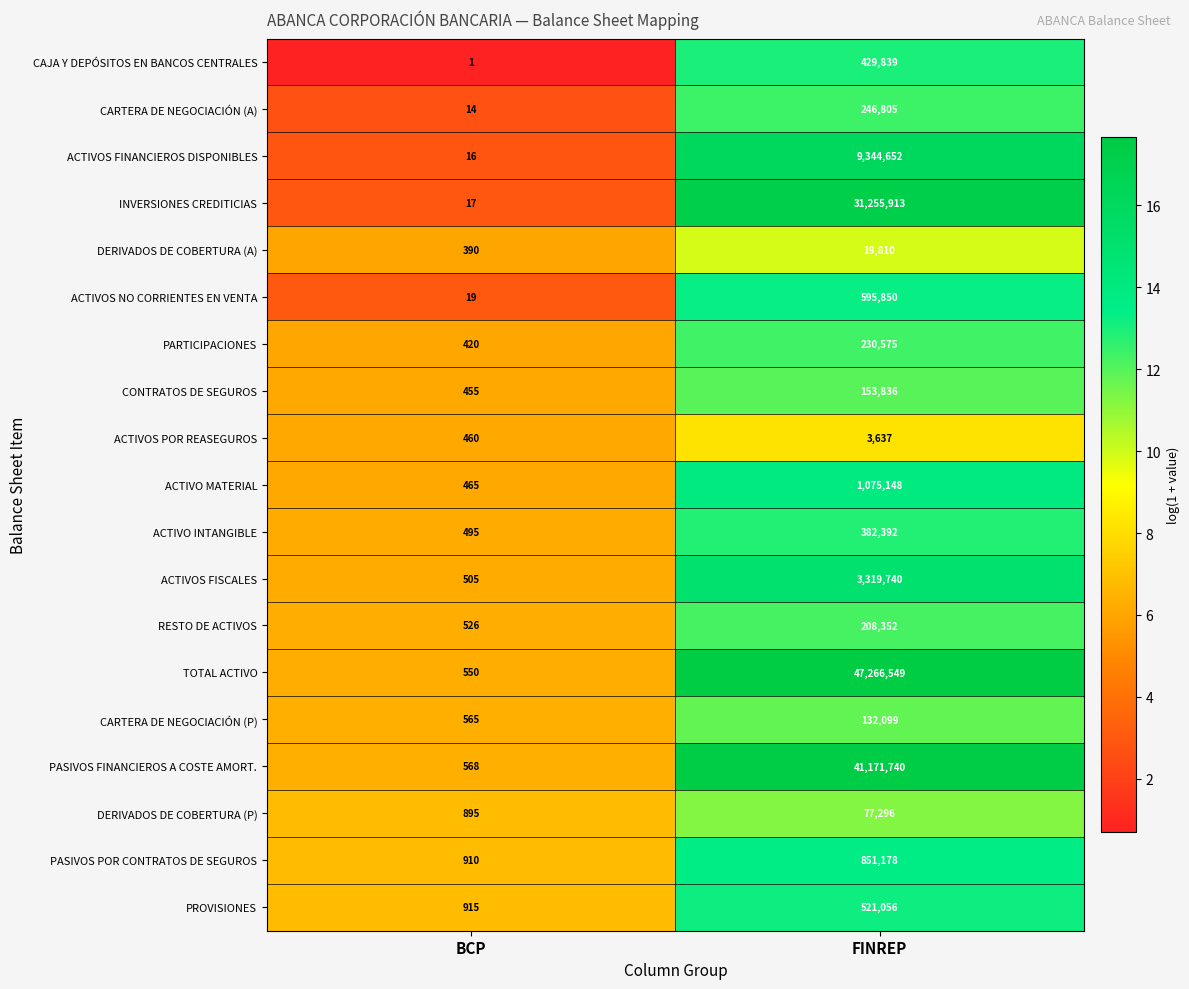

How many series are shown in this chart?

19